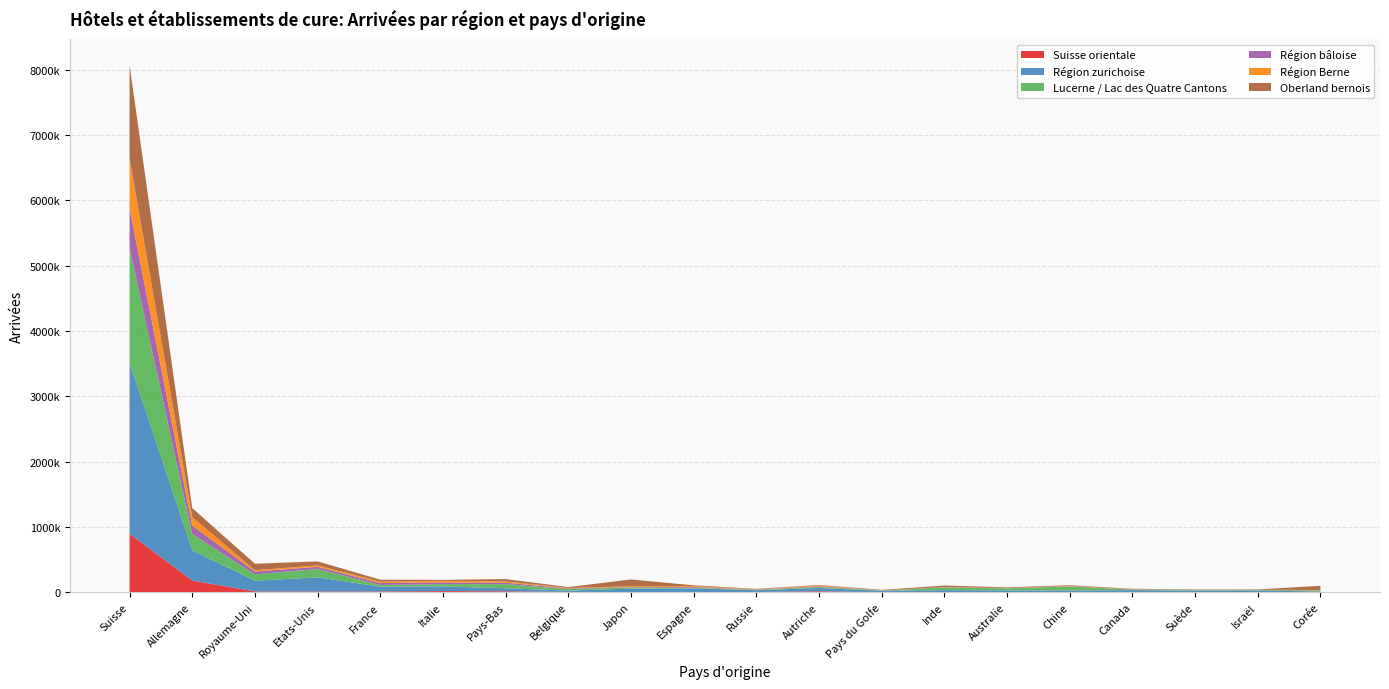

Reading left to right, what are all the values shown in this chart?

Suisse orientale: Suisse=895962	Allemagne=178858	Royaume-Uni=12766	Etats-Unis=12200	France=11689	Italie=18035	Pays-Bas=14868	Belgique=4440	Japon=3001	Espagne=3880	Russie=3631	Autriche=14729	Pays du Golfe=585	Inde=941	Australie=1563	Chine=1554	Canada=1573	Suède=2716	Israël=2163	Corée=562
Région zurichoise: Suisse=2619878	Allemagne=463532	Royaume-Uni=163604	Etats-Unis=216064	France=74661	Italie=71716	Pays-Bas=46272	Belgique=20532	Japon=52520	Espagne=54643	Russie=27943	Autriche=50333	Pays du Golfe=21963	Inde=31647	Australie=27142	Chine=23927	Canada=31642	Suède=22464	Israël=25002	Corée=10687
Lucerne / Lac des Quatre Cantons: Suisse=1750833	Allemagne=247638	Royaume-Uni=97185	Etats-Unis=129225	France=24775	Italie=35209	Pays-Bas=62924	Belgique=23139	Japon=18395	Espagne=10608	Russie=7405	Autriche=16440	Pays du Golfe=3899	Inde=41691	Australie=29684	Chine=64056	Canada=7868	Suède=8201	Israël=6710	Corée=15806
Région bâloise: Suisse=611911	Allemagne=130351	Royaume-Uni=43899	Etats-Unis=31796	France=29734	Italie=25696	Pays-Bas=21836	Belgique=9871	Japon=5536	Espagne=11465	Russie=2355	Autriche=10563	Pays du Golfe=1819	Inde=2781	Australie=3321	Chine=2998	Canada=2792	Suède=4114	Israël=1652	Corée=1815
Région Berne: Suisse=761924	Allemagne=129550	Royaume-Uni=20357	Etats-Unis=21367	France=21136	Italie=24274	Pays-Bas=19301	Belgique=8323	Japon=13034	Espagne=13321	Russie=4214	Autriche=12699	Pays du Golfe=937	Inde=2687	Australie=4308	Chine=4837	Canada=3176	Suède=3710	Israël=1752	Corée=5685
Oberland bernois: Suisse=1427430	Allemagne=138863	Royaume-Uni=98791	Etats-Unis=61884	France=30626	Italie=14612	Pays-Bas=36937	Belgique=12818	Japon=103548	Espagne=12358	Russie=6342	Autriche=7134	Pays du Golfe=7327	Inde=23132	Australie=9557	Chine=10113	Canada=5902	Suède=3043	Israël=6129	Corée=64137